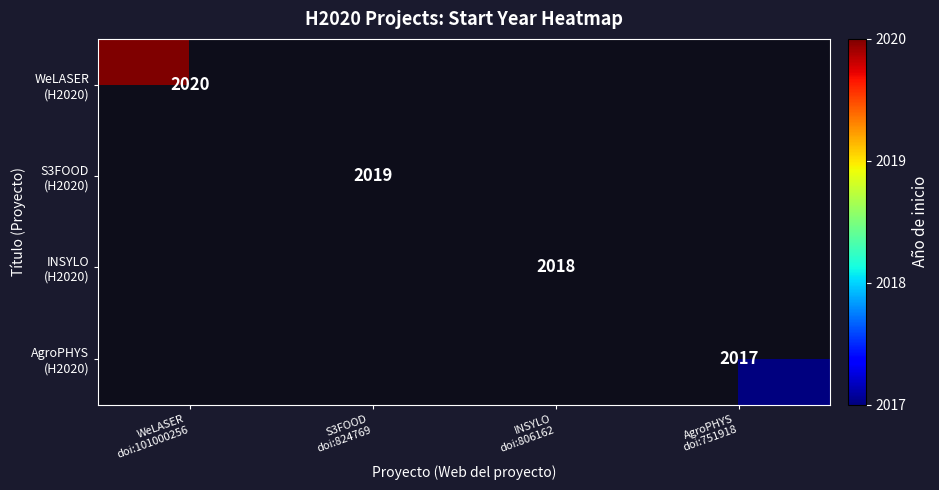

List the labels in order of WeLASER (H2020) value, largest first.

WeLASER doi:101000256, S3FOOD doi:824769, INSYLO doi:806162, AgroPHYS doi:751918